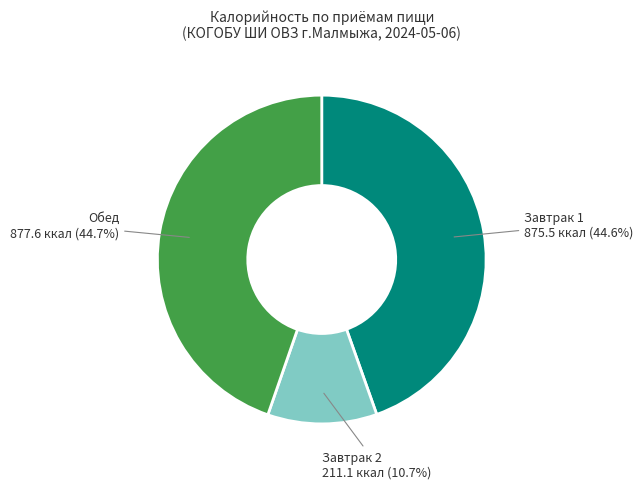

Does any single category account for the majority?

No